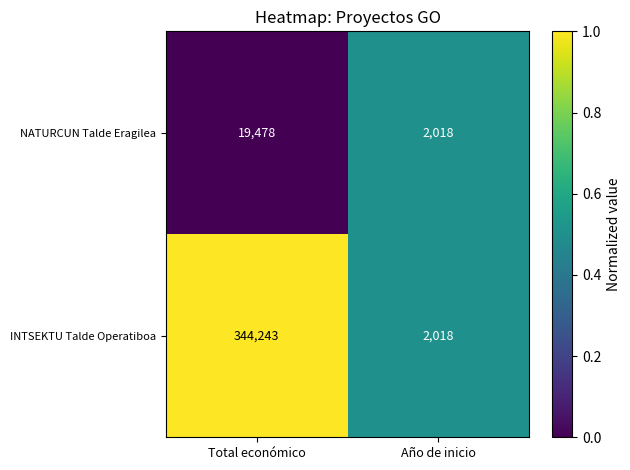

Is the value of INTSEKTU Talde Operatiboa at Total económico greater than the value of NATURCUN Talde Eragilea at Total económico?

Yes